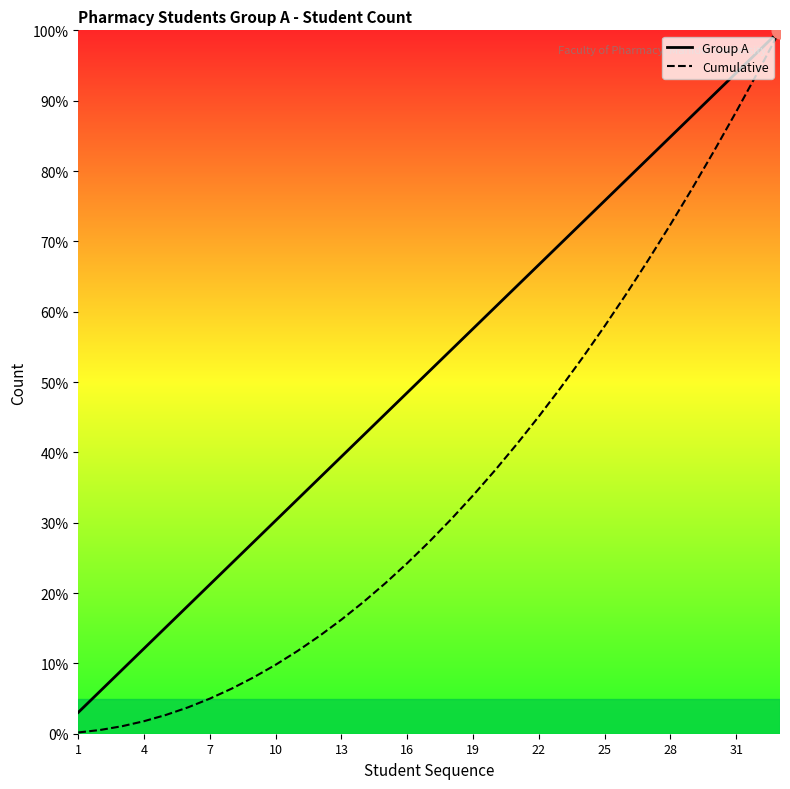

At which category does the chart reach its peak across all series?

32